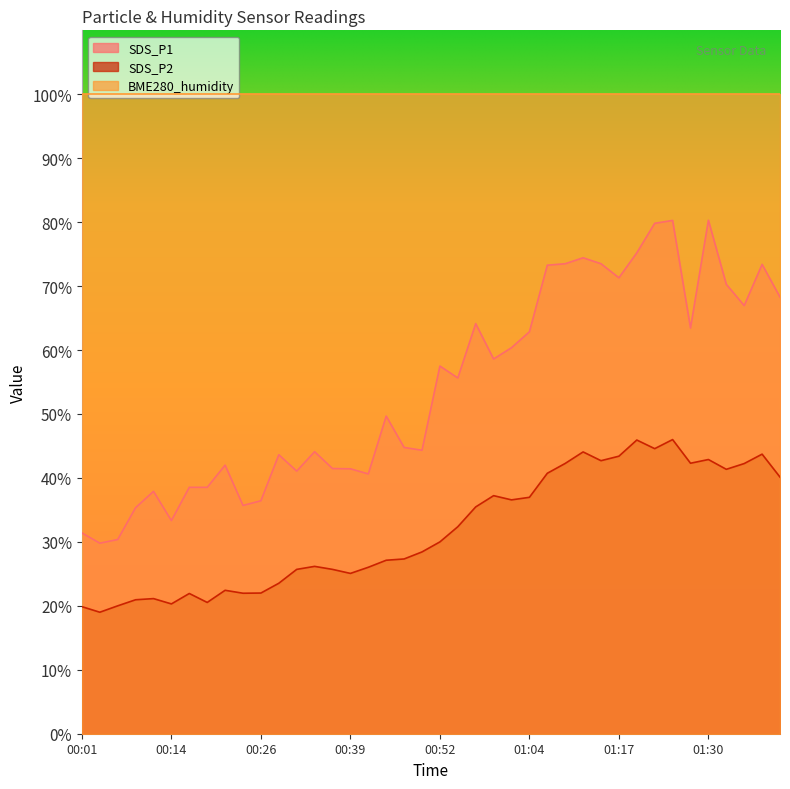

What is the difference between the highest and lowest values at 00:47?

17.4